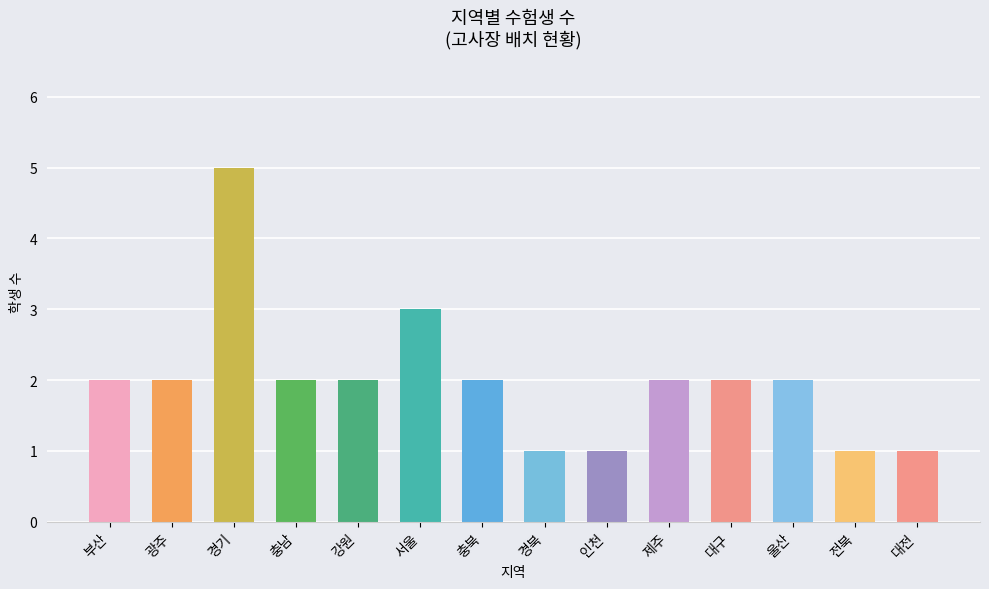

What position from the right is 전북?

2